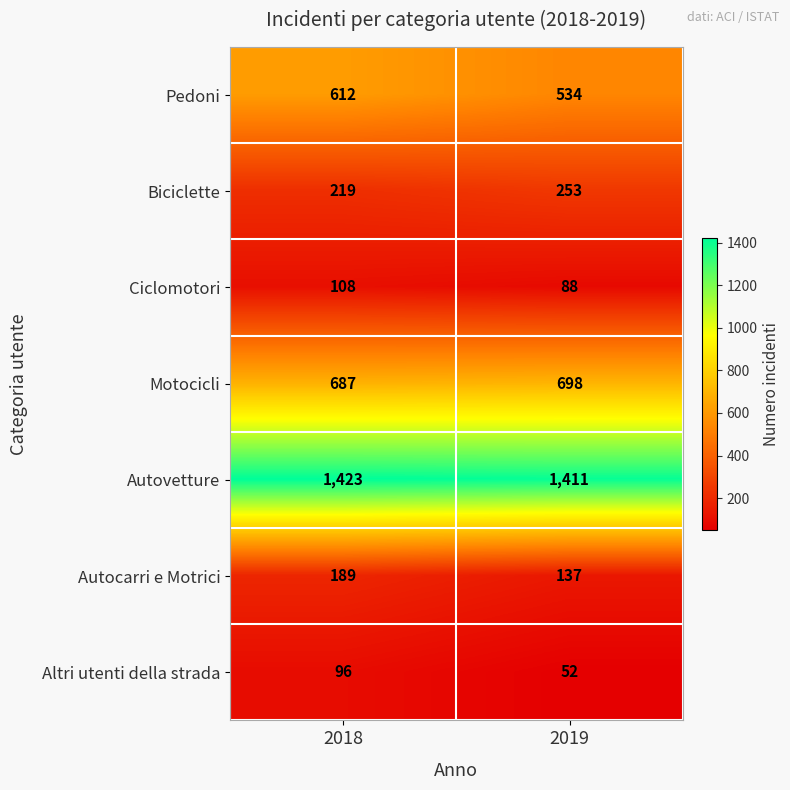

At which category is the sum across all series the highest?

2018